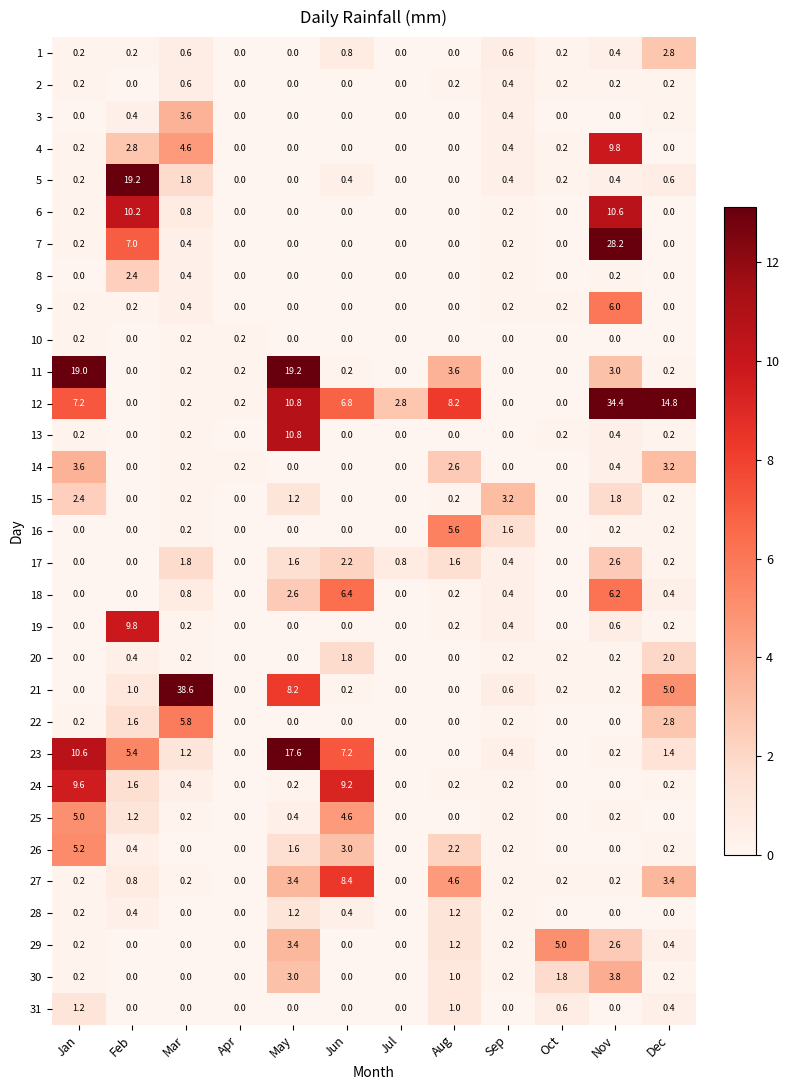

How many values in the 16 series exceed 0?

5